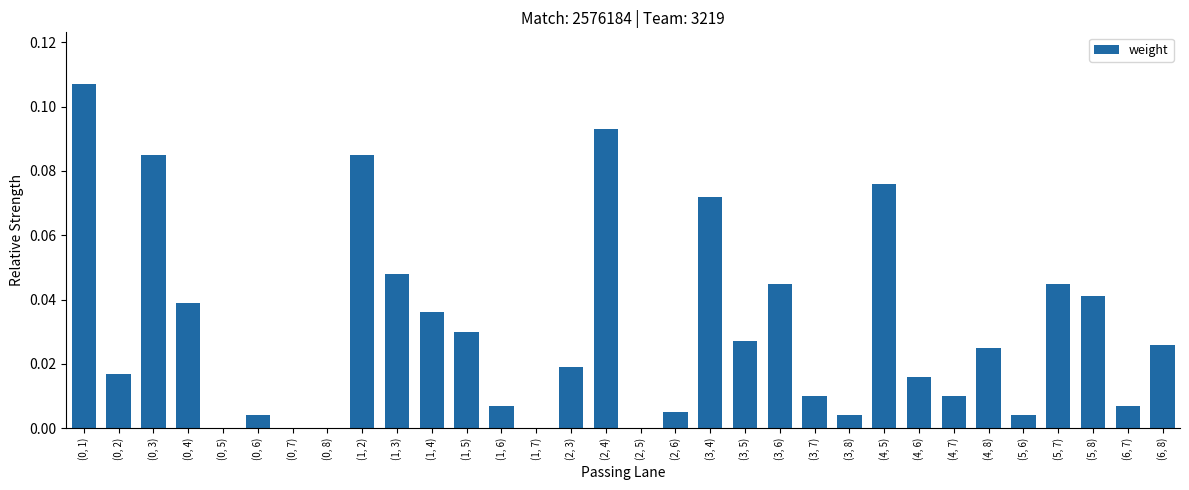

Between (1, 5) and (1, 3), which is larger?

(1, 3)